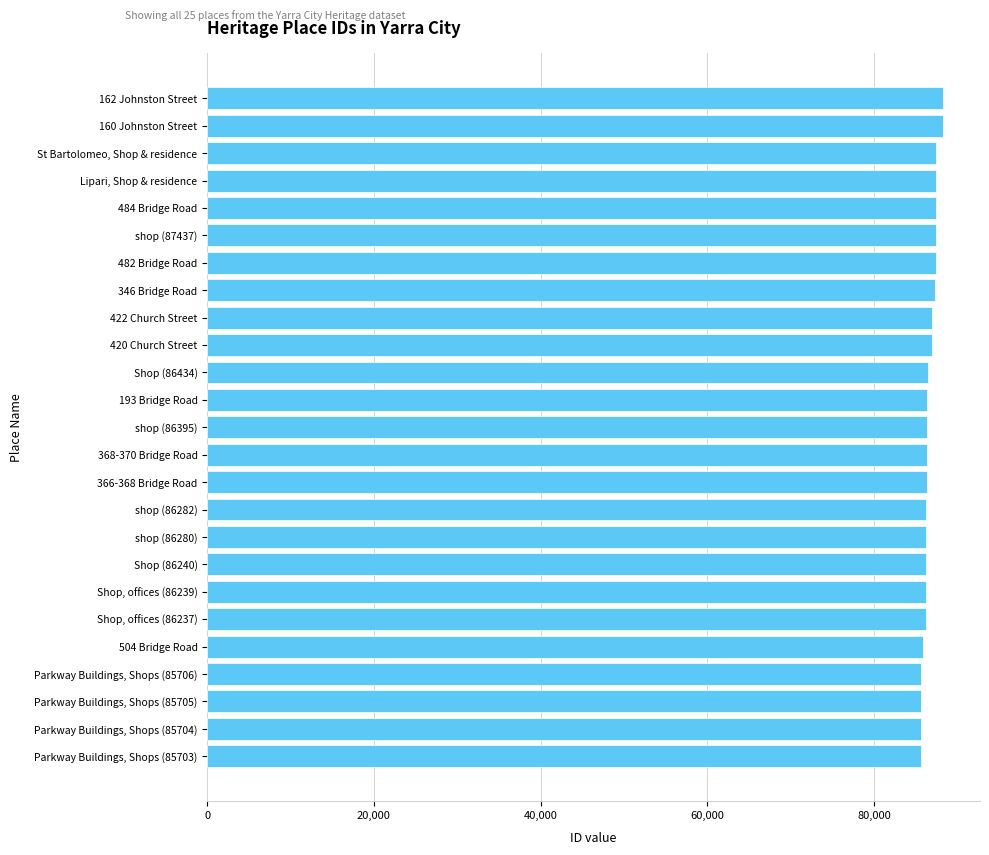

What is the minimum value shown in the chart?

85703